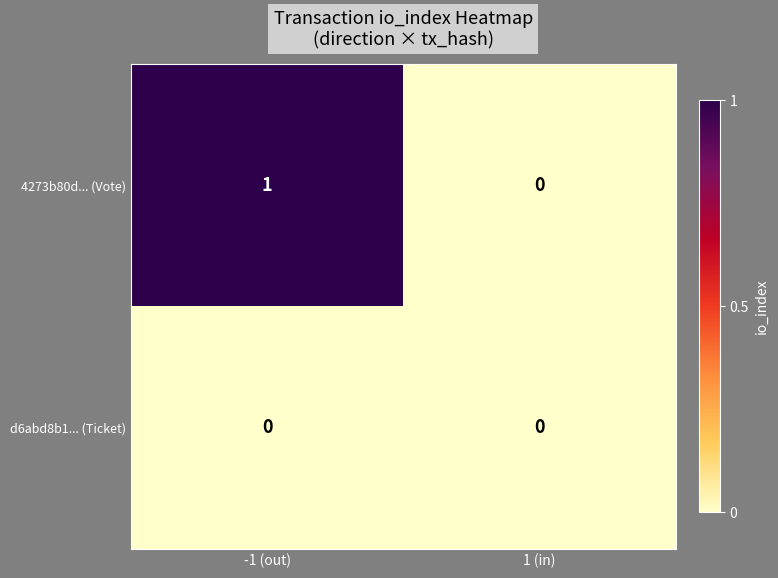

Rank the series by their maximum value, from lowest to highest.

d6abd8b1... (Ticket), 4273b80d... (Vote)